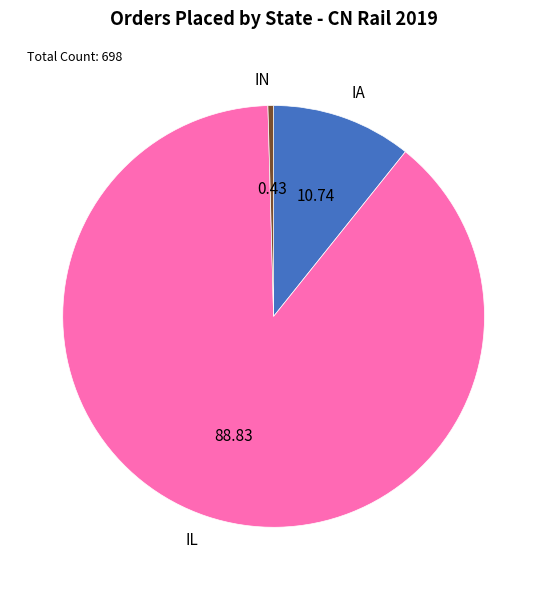

Rank the categories by value from highest to lowest.

IL, IA, IN